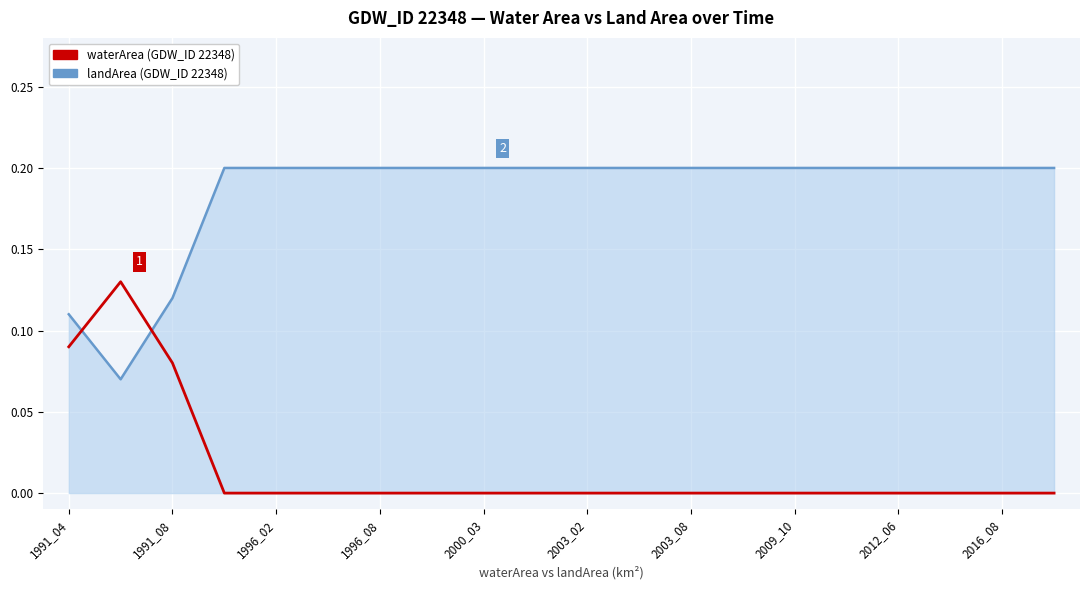

List the series in order of their overall mean, highest first.

landArea (GDW_ID 22348), waterArea (GDW_ID 22348)